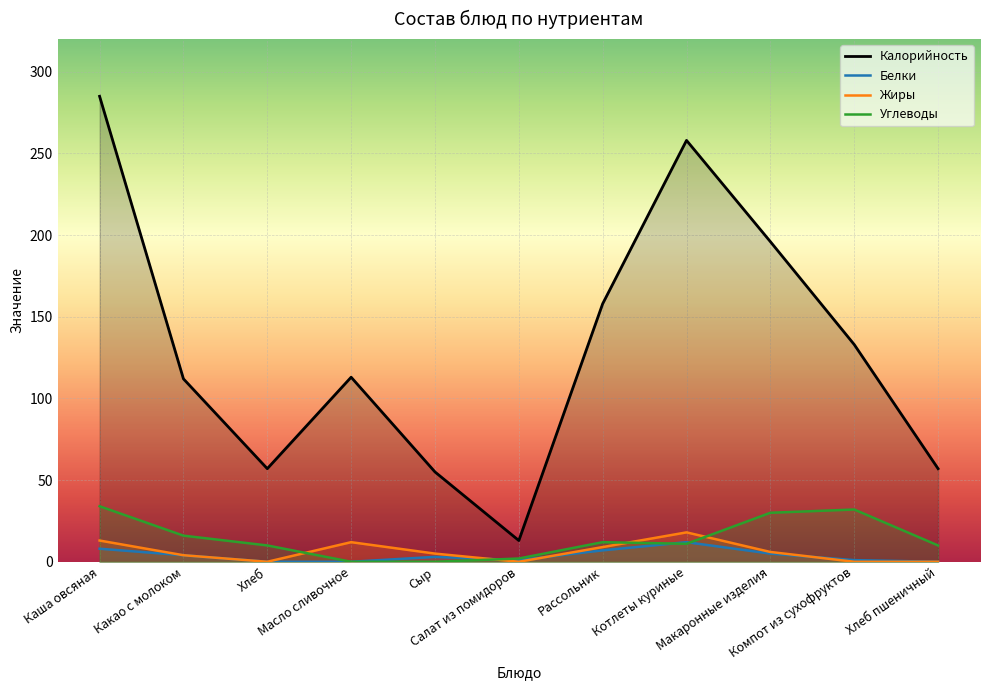

What is the value of the Жиры point at the 2nd from the left?

4